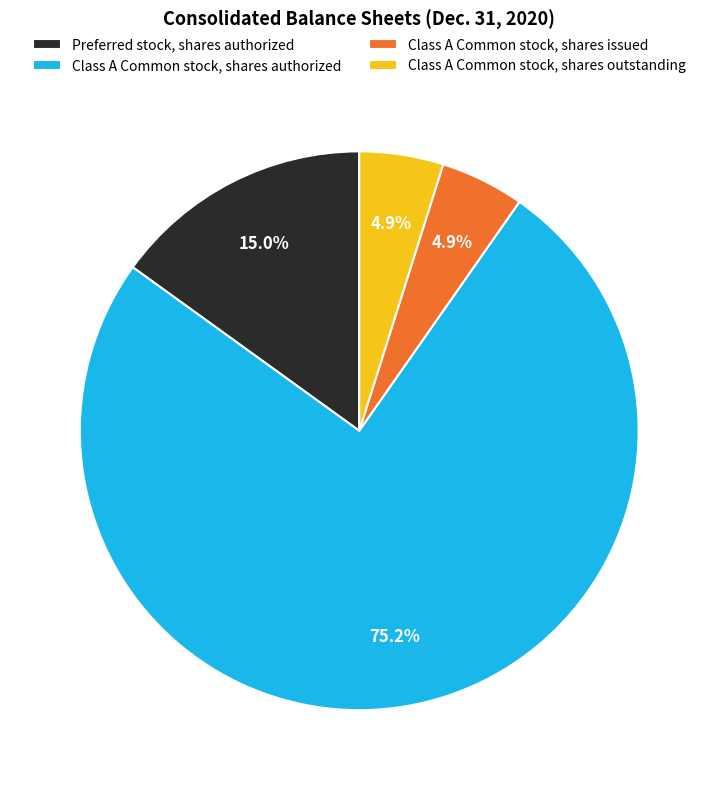

What is the total percentage of Preferred stock, shares authorized and Class A Common stock, shares outstanding?

19.9%